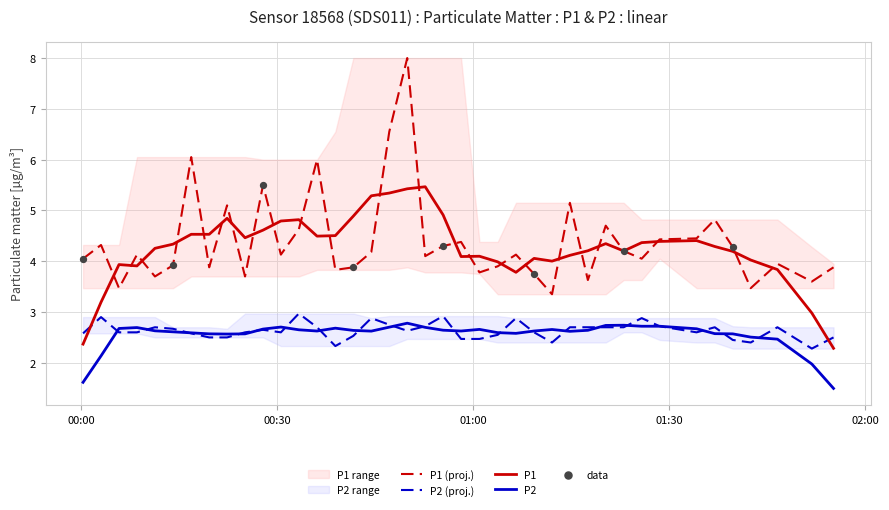

What is the lowest value of the P2 series?

1.5